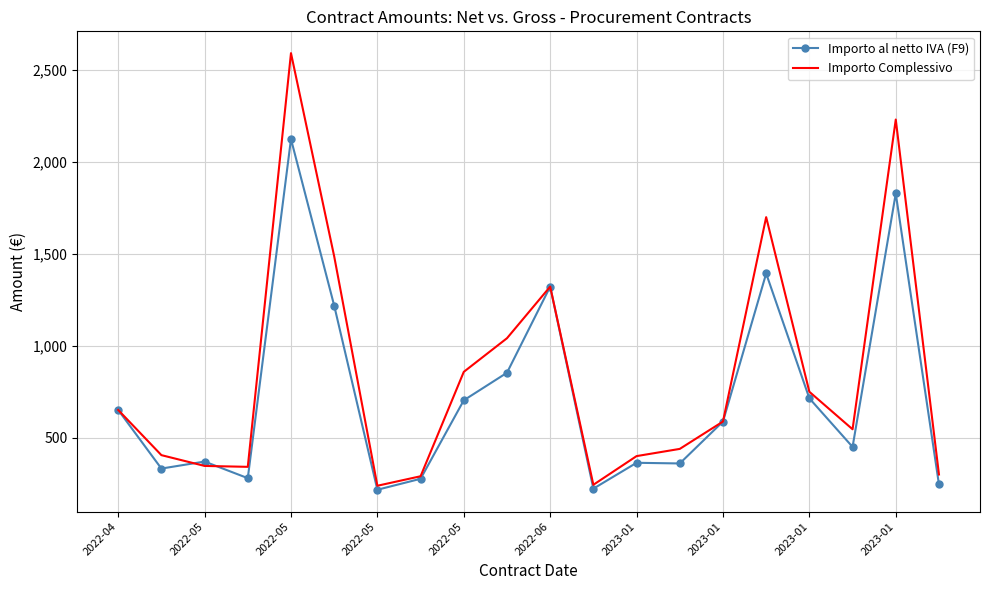

Which series has the largest total across all categories?

Importo Complessivo